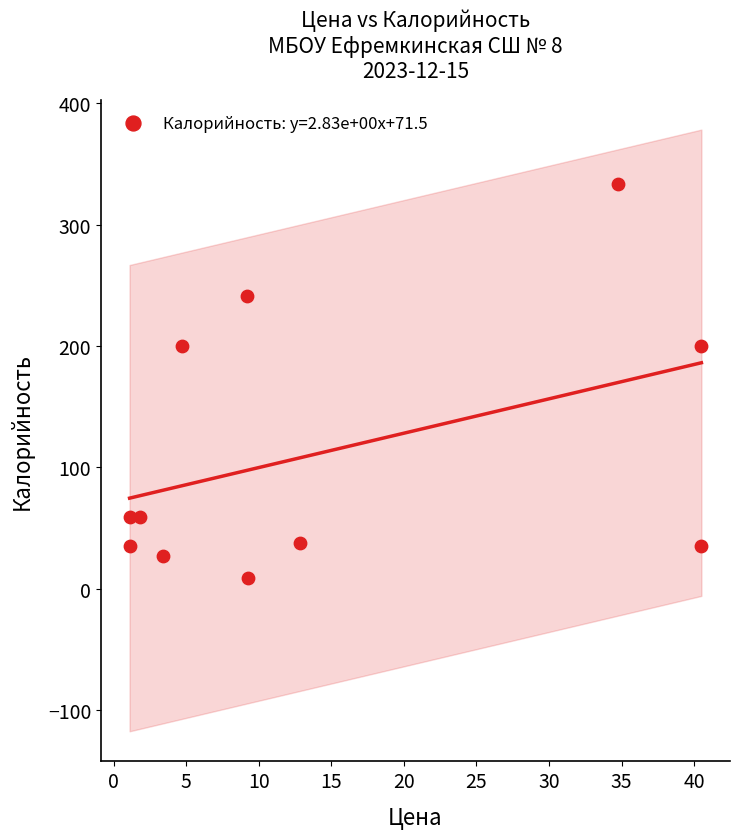

What is the average Y value?

112.5